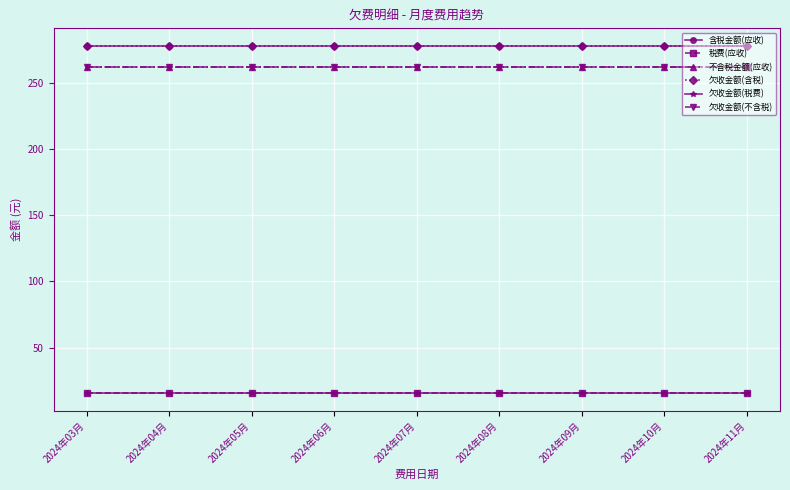

Does the chart display data point markers on the line(s)?

Yes